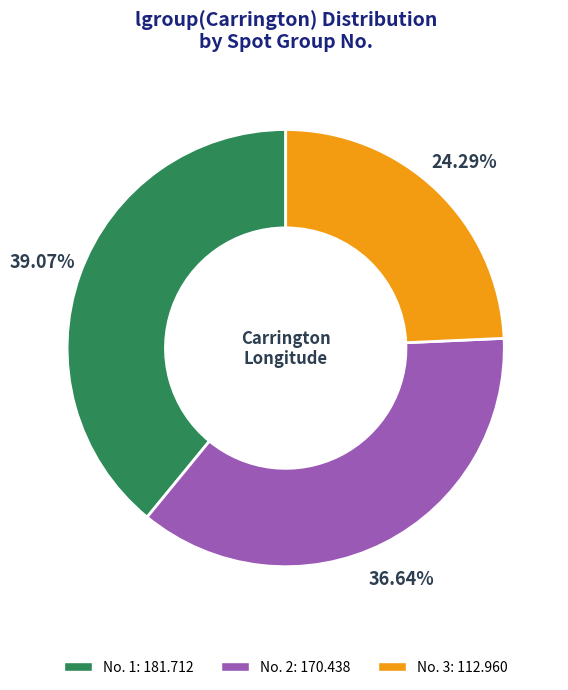

Rank the categories by value from highest to lowest.

No. 1: 181.712, No. 2: 170.438, No. 3: 112.960